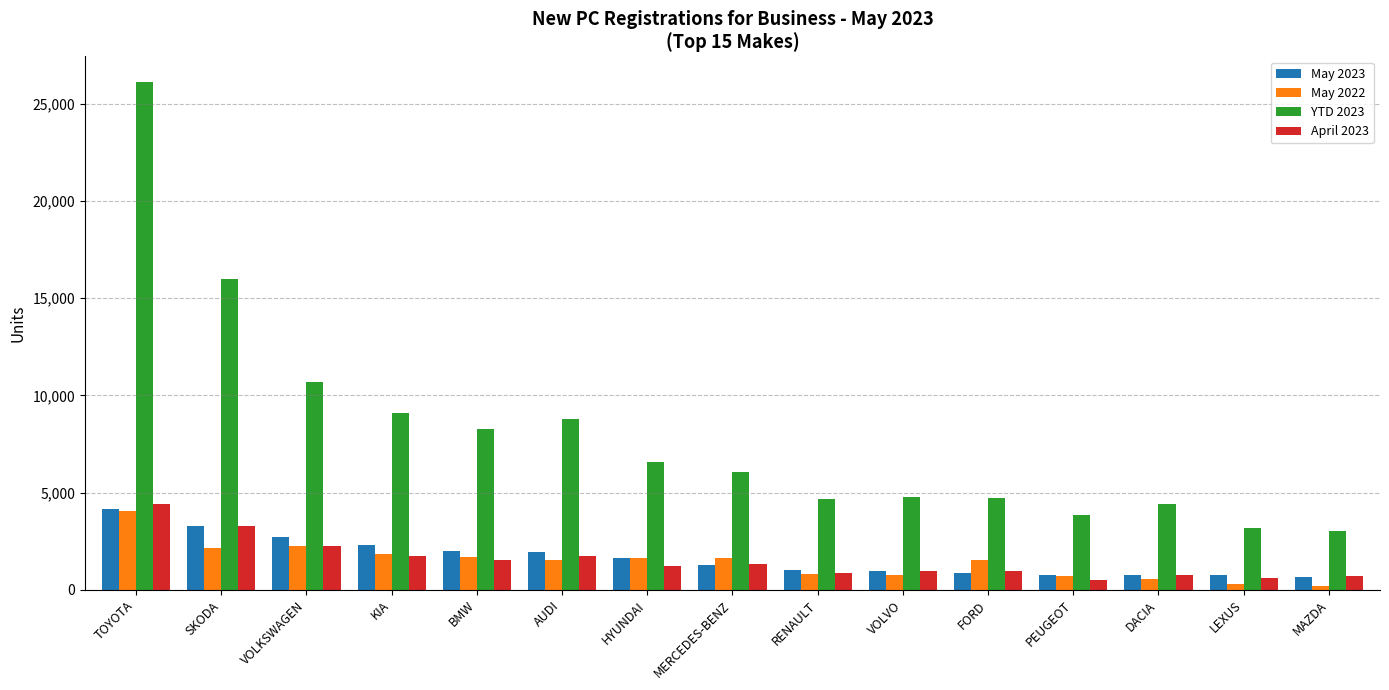

What is the maximum value shown in the chart?

26115